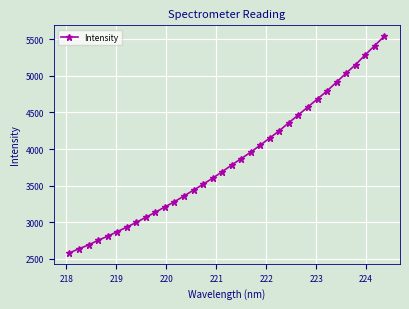

What is the value of the 28th point from the left?

4793.6